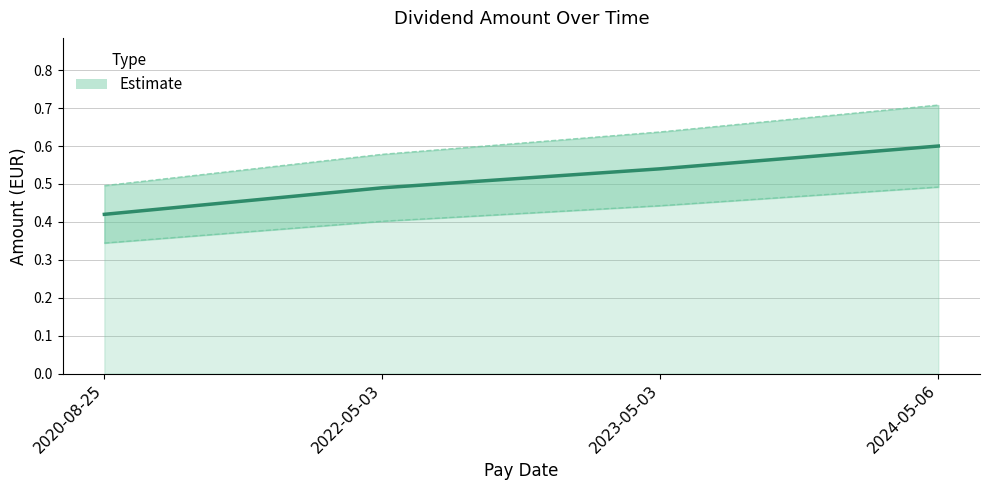

At which category does the chart reach its peak across all series?

2024-05-06